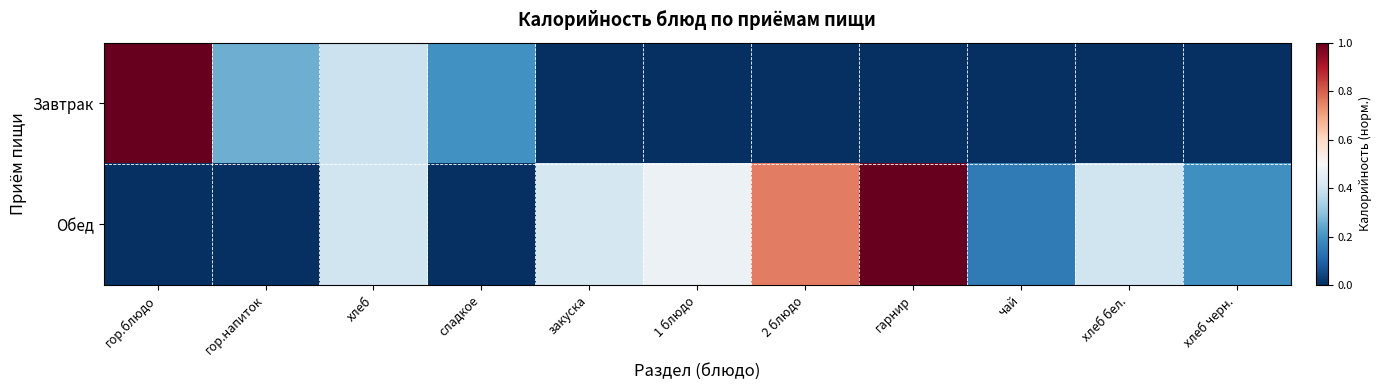

Reading right to left, extract all data points from this chart.

Завтрак: хлеб черн.=0.0	хлеб бел.=0.0	чай=0.0	гарнир=0.0	2 блюдо=0.0	1 блюдо=0.0	закуска=0.0	сладкое=0.2	хлеб=0.4	гор.напиток=0.3	гор.блюдо=1.0
Обед: хлеб черн.=0.2	хлеб бел.=0.4	чай=0.1	гарнир=1.0	2 блюдо=0.8	1 блюдо=0.5	закуска=0.4	сладкое=0.0	хлеб=0.4	гор.напиток=0.0	гор.блюдо=0.0